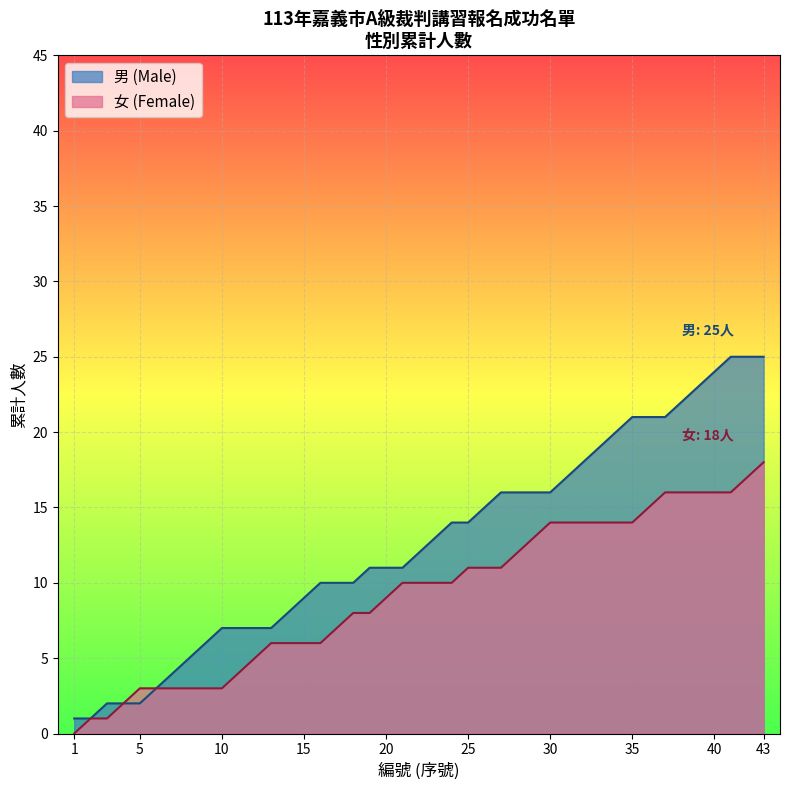

What is the spread (max minus min) of values at 35?

7